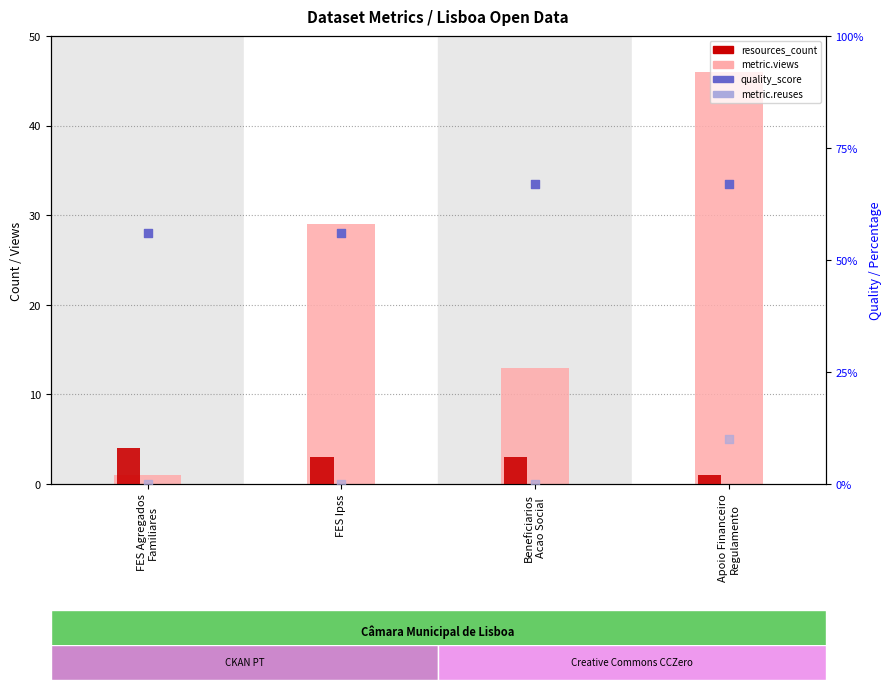

Is the value of metric.reuses (scaled) at Apoio Financeiro
Regulamento greater than the value of quality_score (%) at Apoio Financeiro
Regulamento?

No